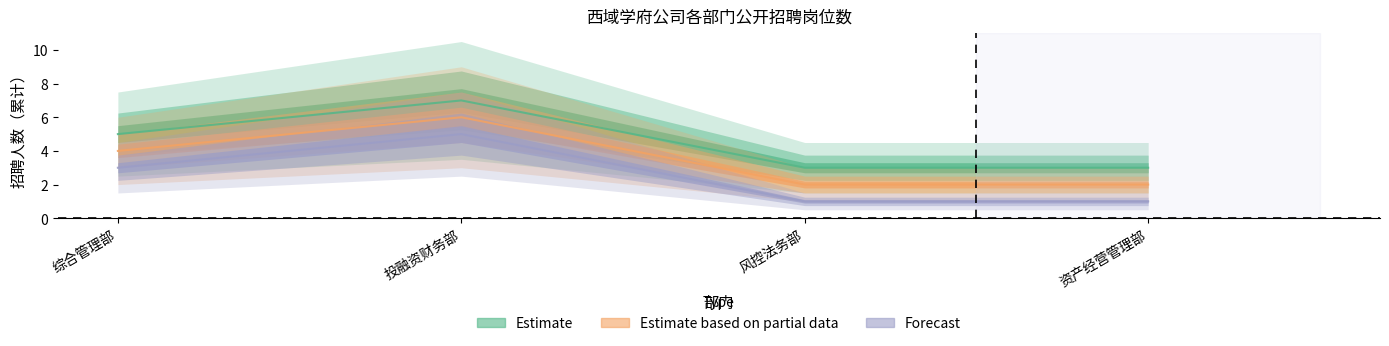

Reading right to left, list all the values displayed in this chart.

Estimate: 3	3	7	5
Estimate based on partial data: 2	2	6	4
Forecast: 1	1	5	3